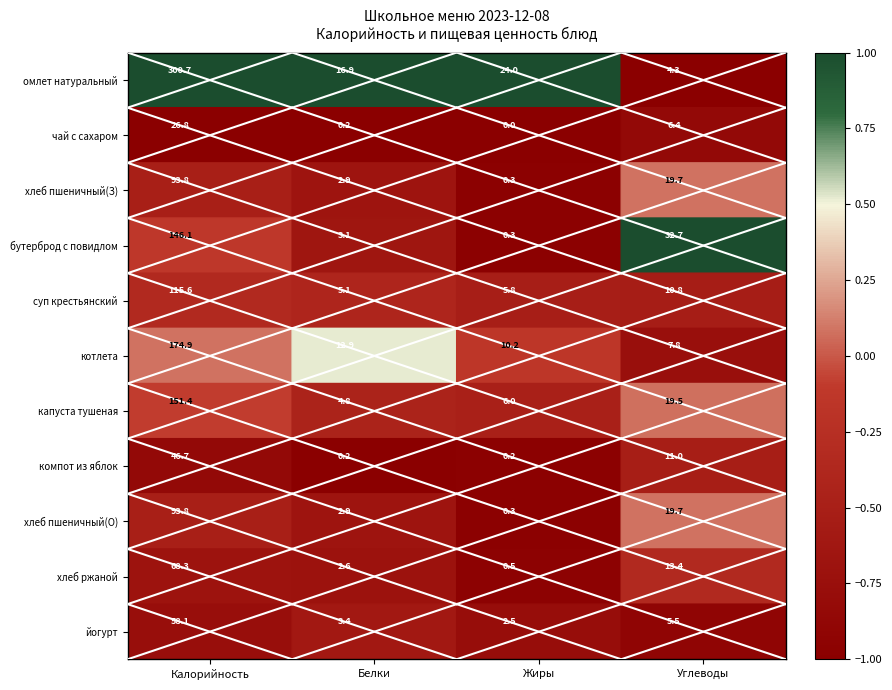

True or false: йогурт has a value of 40.4 at Калорийность.

False